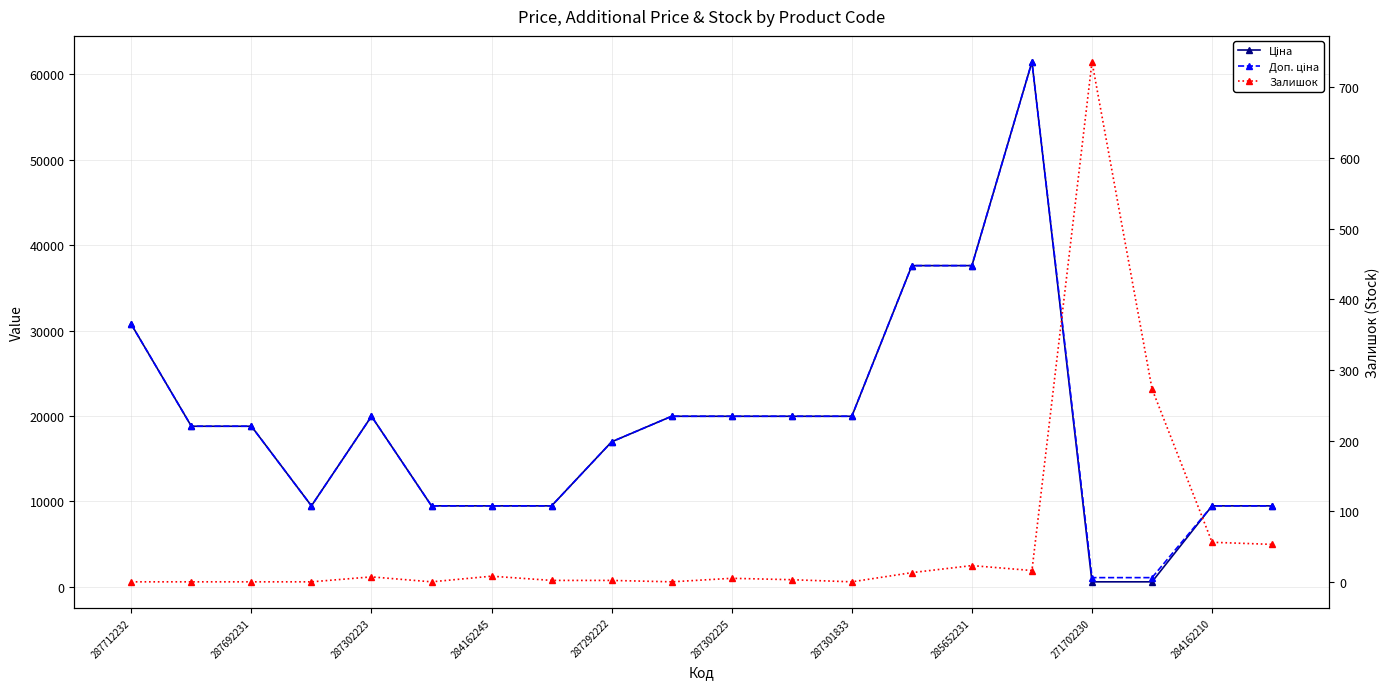

What are all the series names shown in the legend?

Ціна, Доп. ціна, Залишок